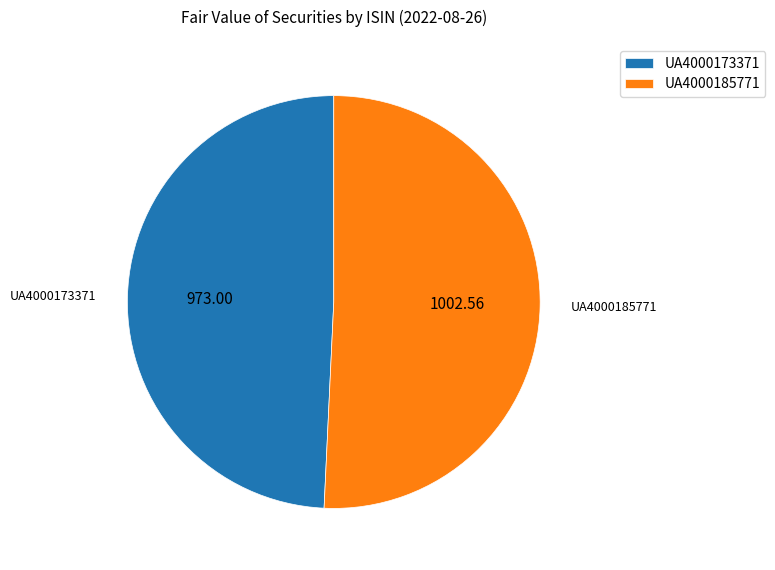

Which has a higher value, UA4000185771 or UA4000173371?

UA4000185771